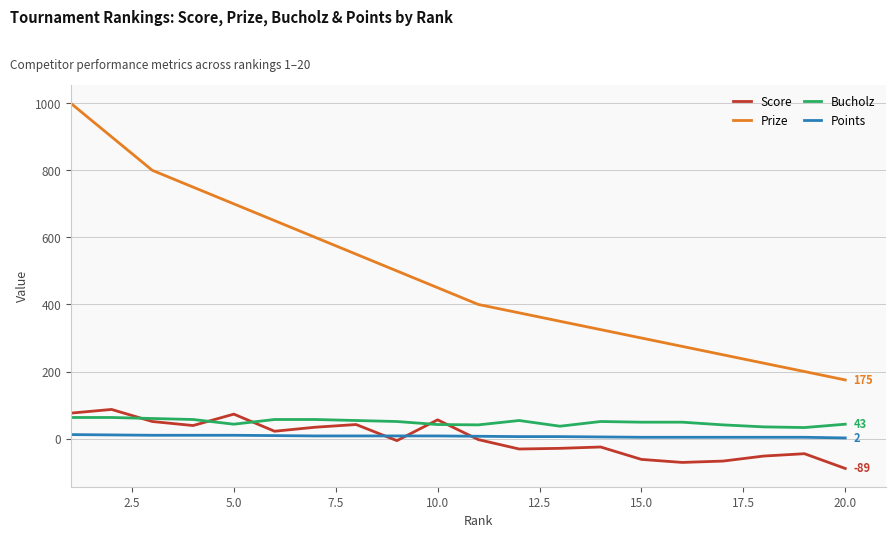

How many categories are shown in the chart?

20